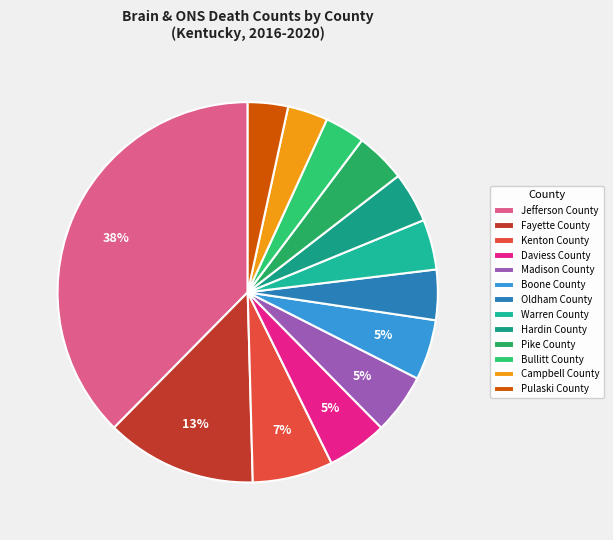

What is the largest slice in the pie chart?

Jefferson County